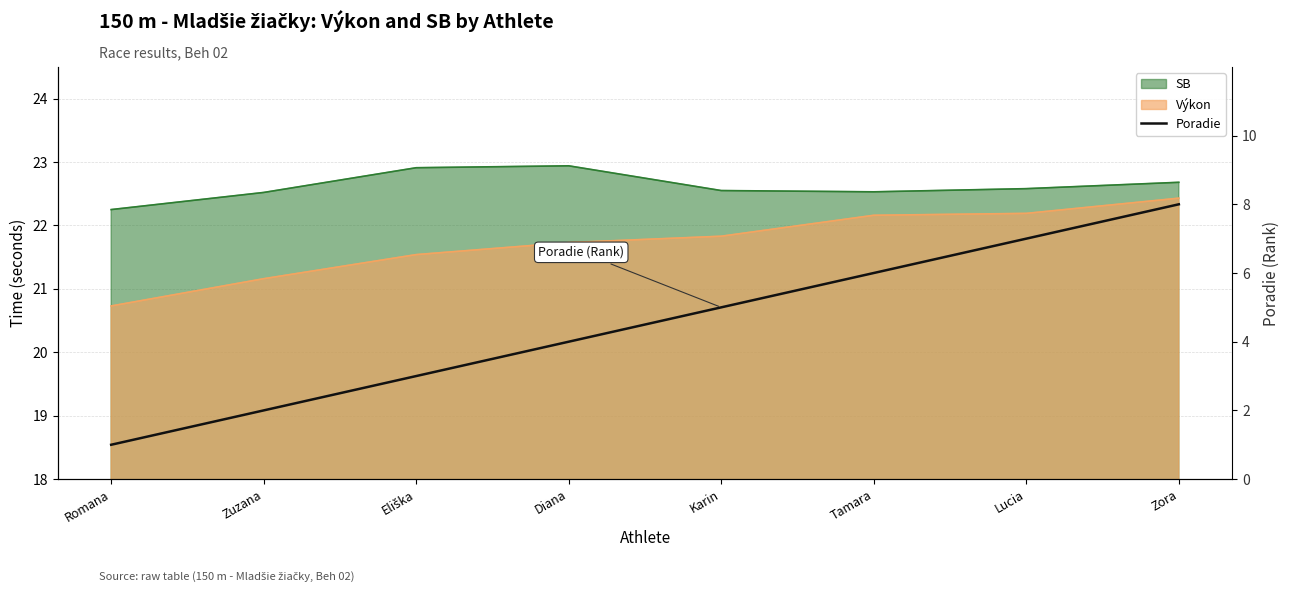

Does the chart display data point markers on the line(s)?

No